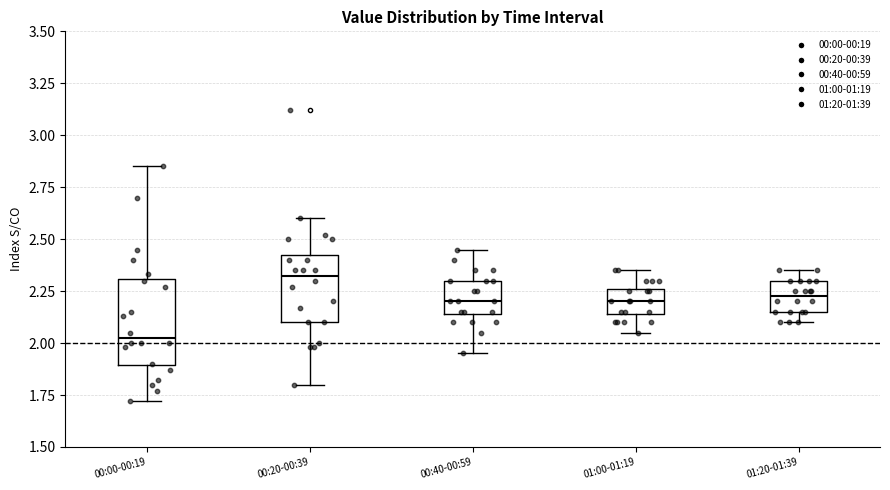

Which box has the highest median line?

00:20-00:39